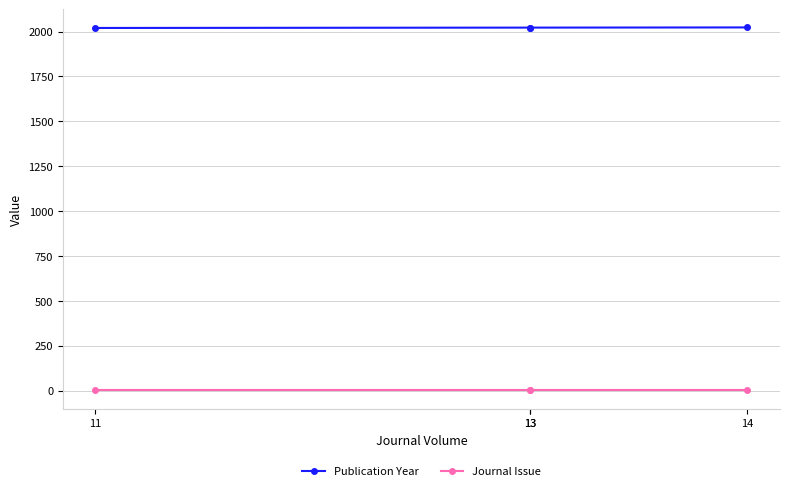

True or false: Publication Year and Journal Issue intersect in this chart.

False